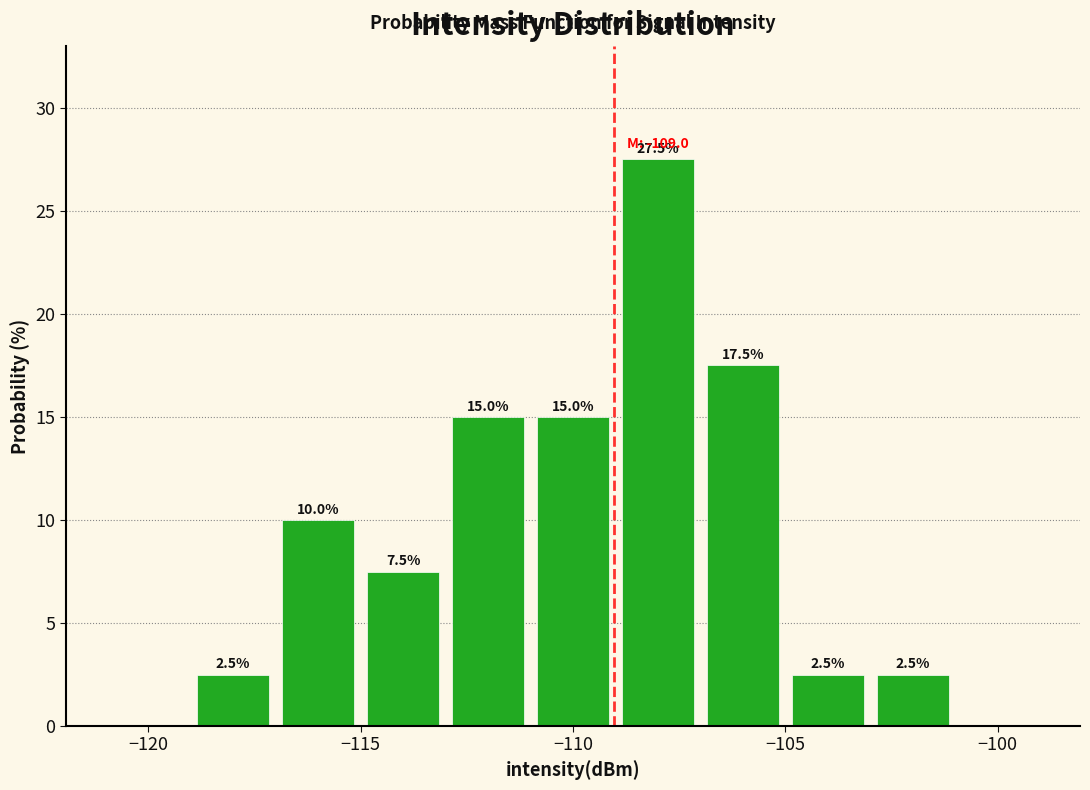

Over which range of the x-axis is the bar tallest?

-109 to -107